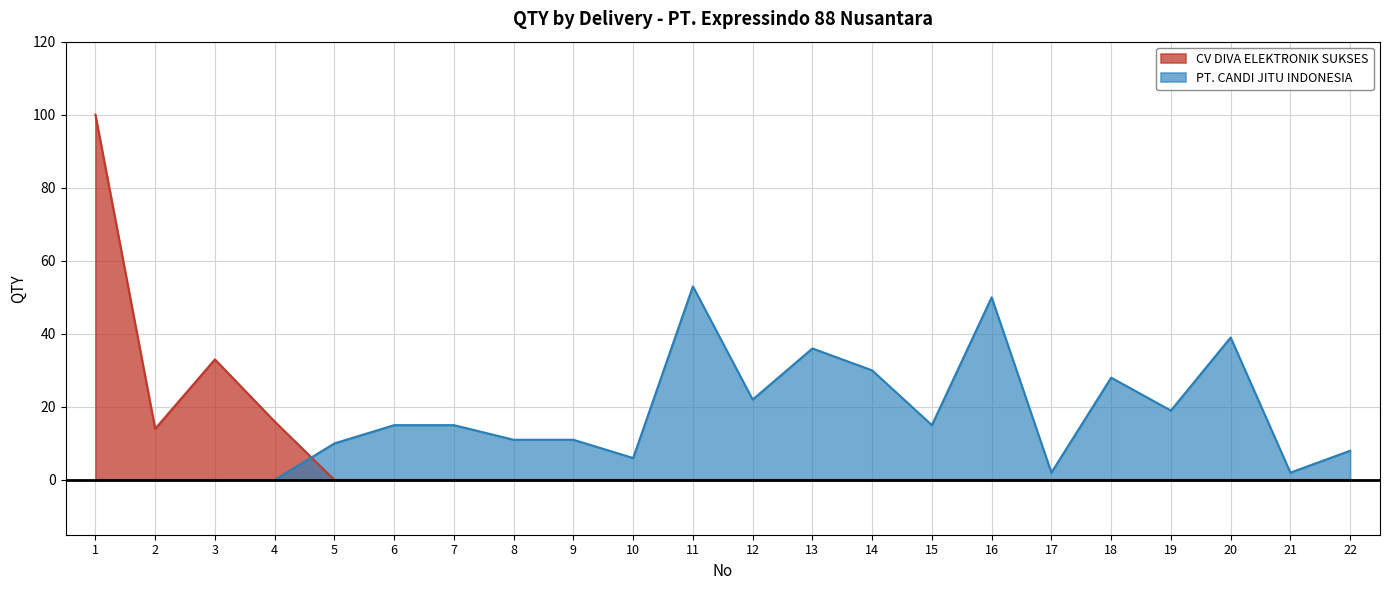

In PT. CANDI JITU INDONESIA, how many points are higher than both neighbors (excluding endpoints)?

5